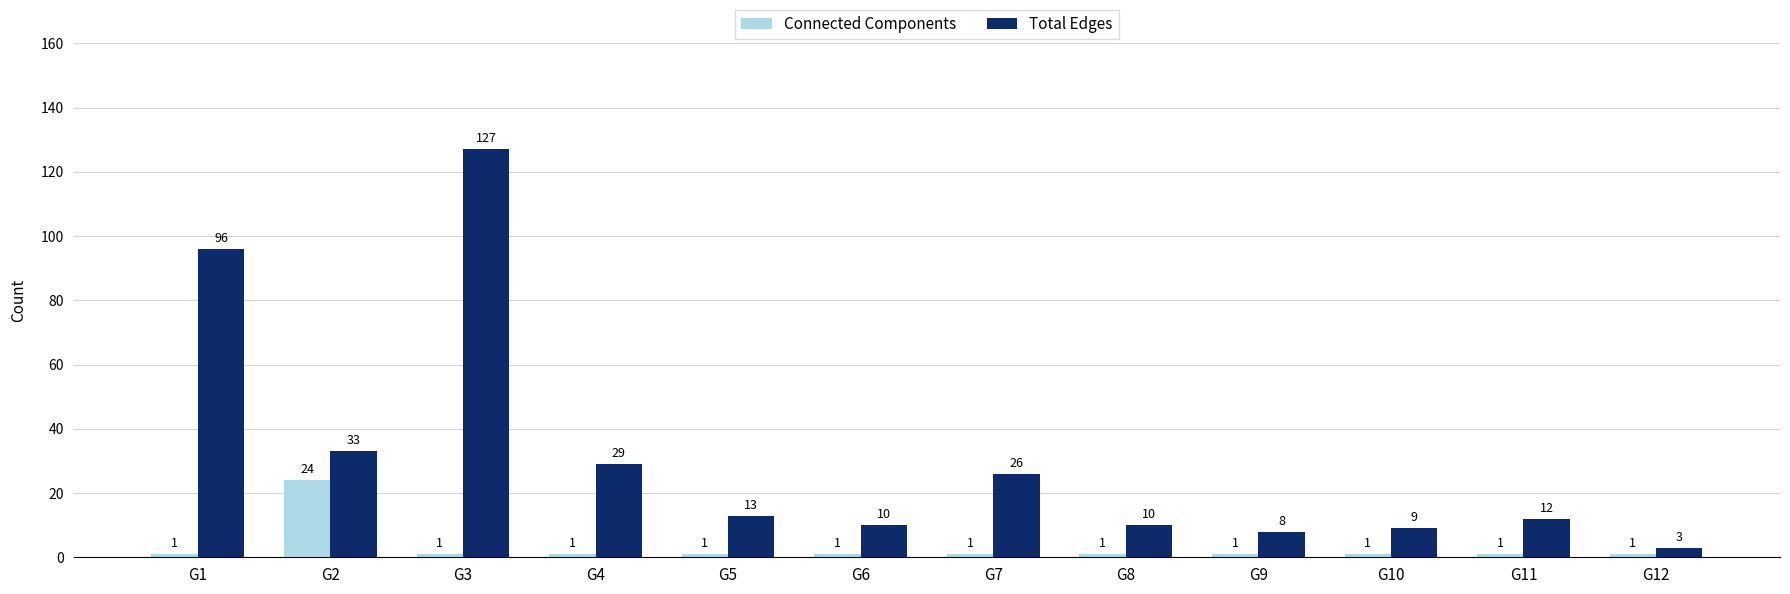

What are all the series names shown in the legend?

Connected Components, Total Edges